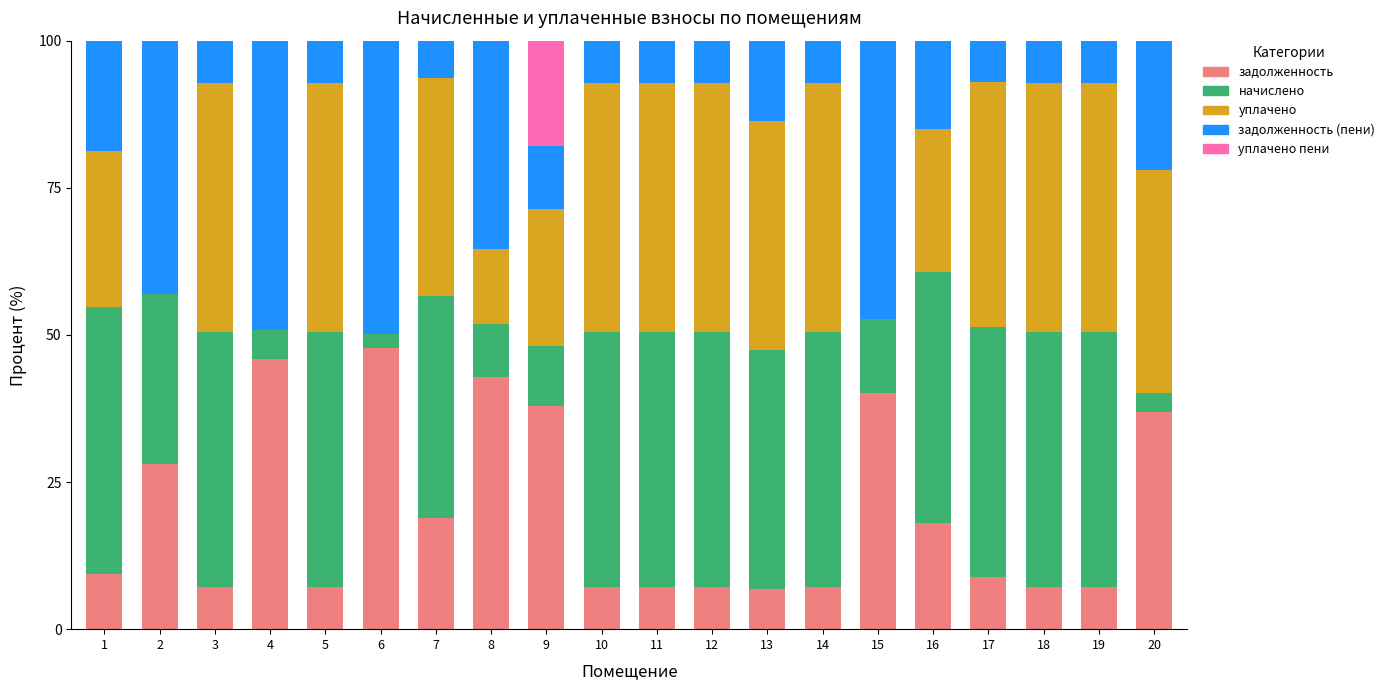

What is the total value across all series at 19?

100.0